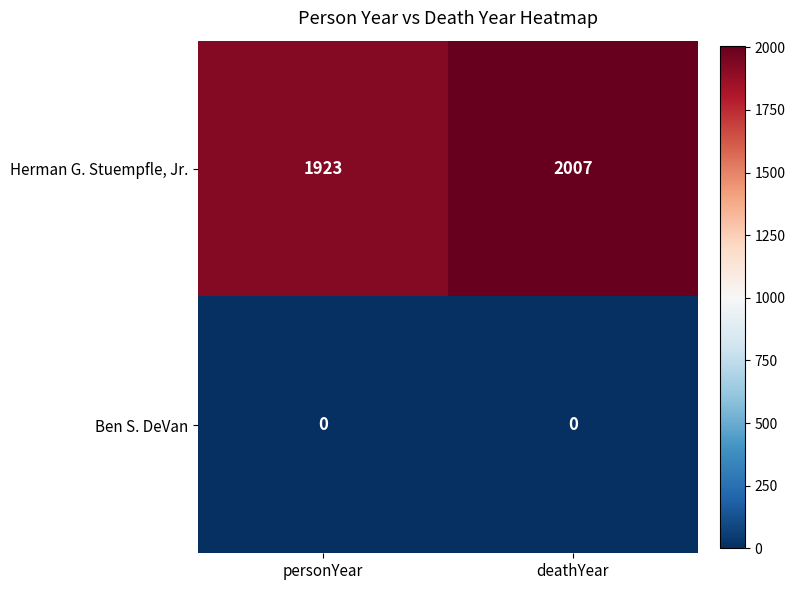

Which series has the widest spread of values?

Herman G. Stuempfle, Jr.